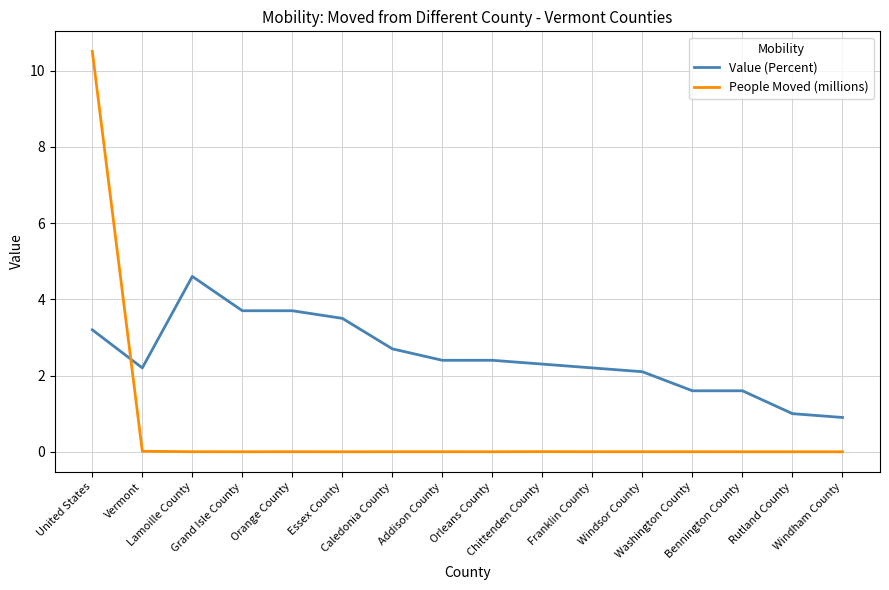

Rank the series by their maximum value, from highest to lowest.

People Moved (millions), Value (Percent)